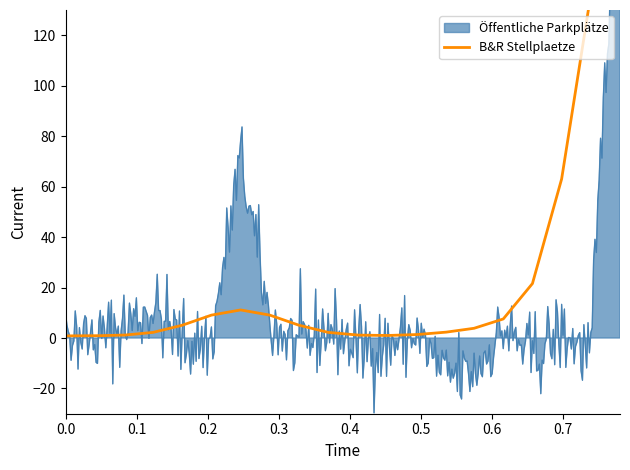

At how many categories does at least one series exceed 150?

1